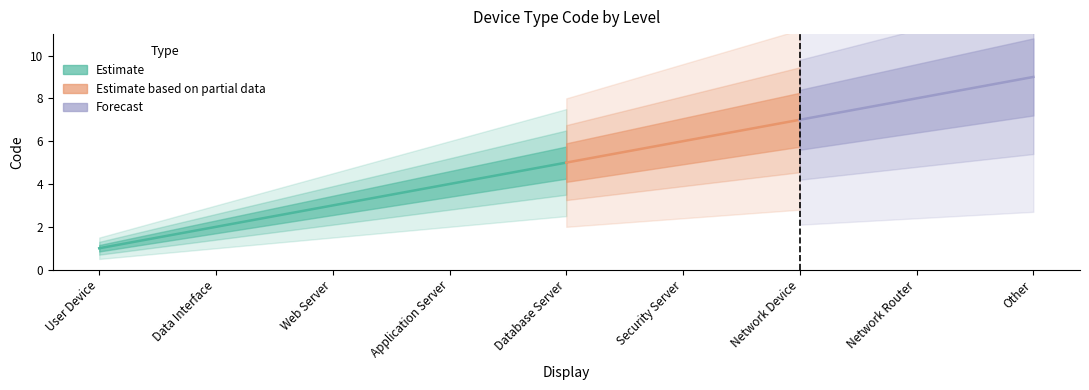

What is the change in value from Application Server to Network Device?

+3